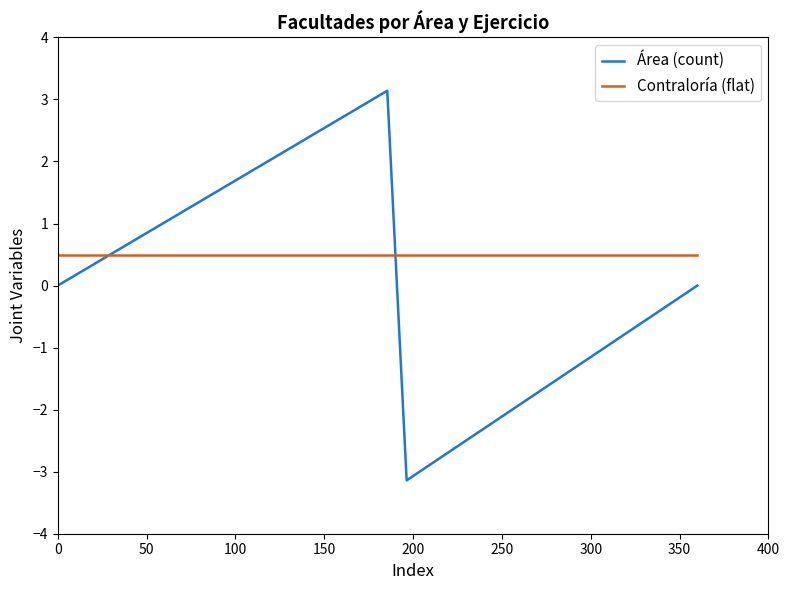

What is the greatest value displayed?

3.1